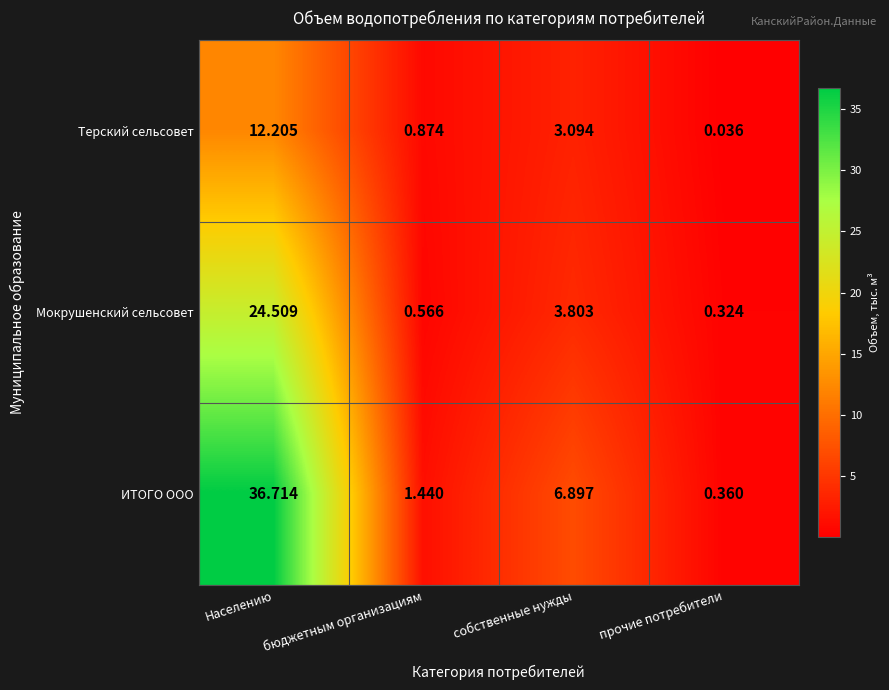

At which label is Терский сельсовет closest to 6?

собственные нужды